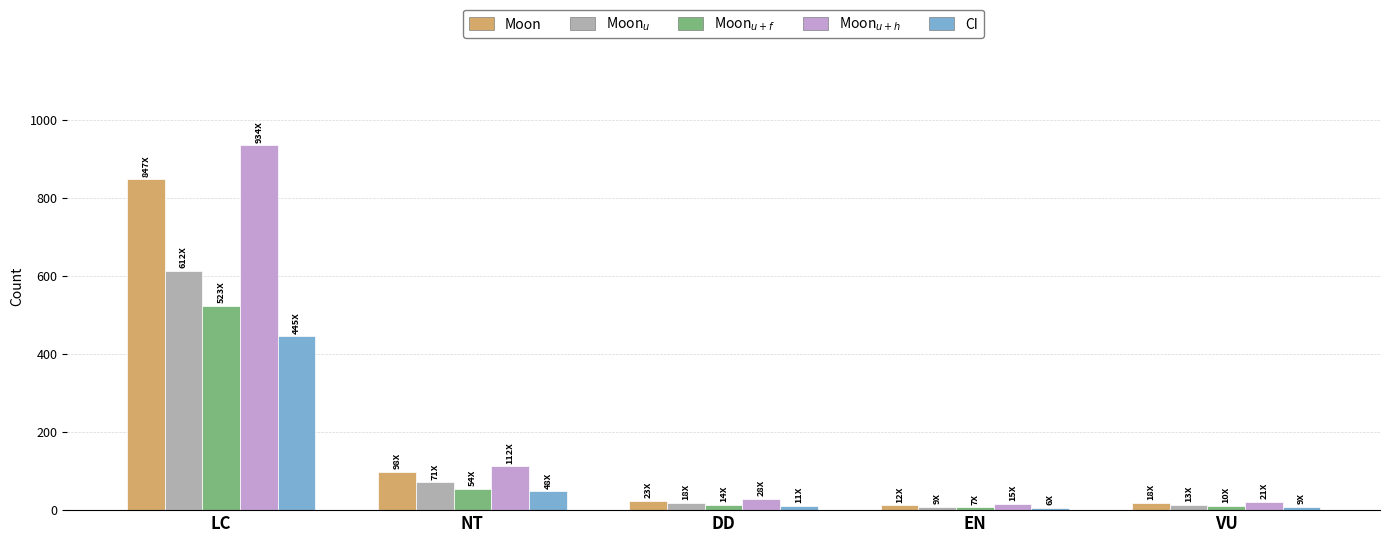

What is the label of the 4th bar from the left?

EN